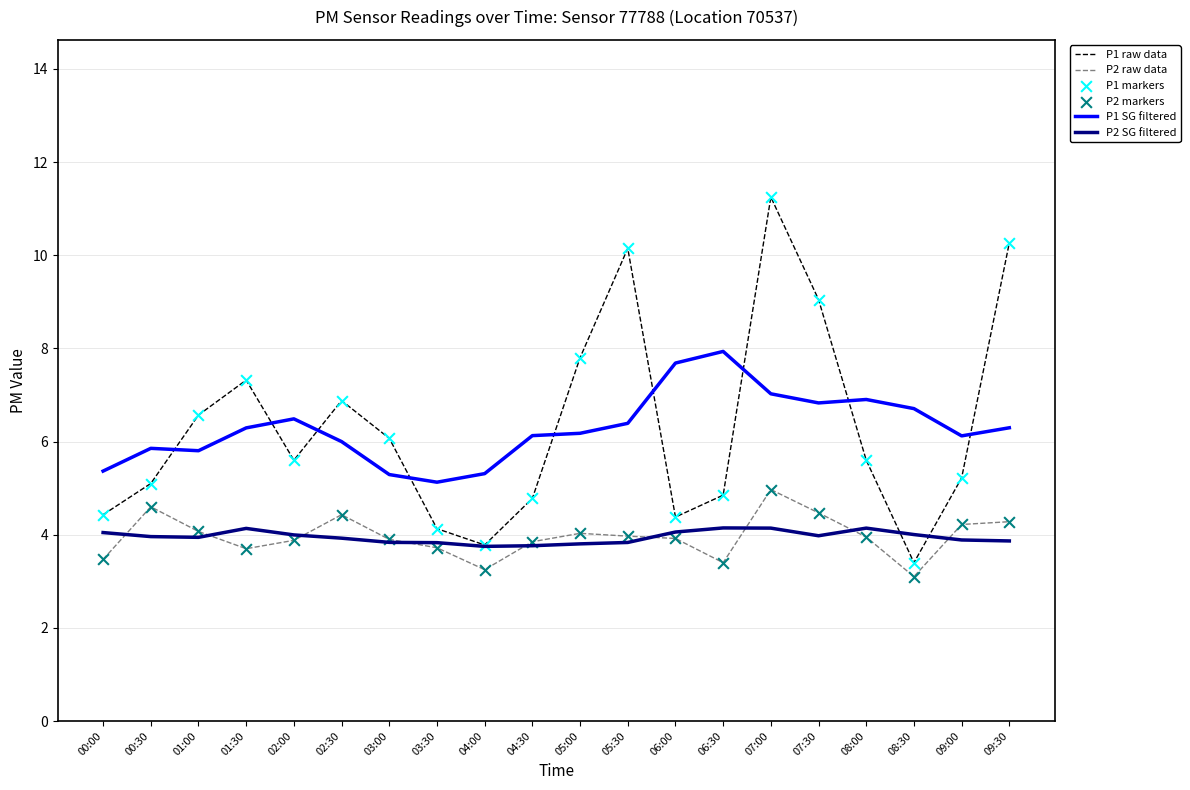

What is the difference between the highest and lowest values at 00:30?

1.9